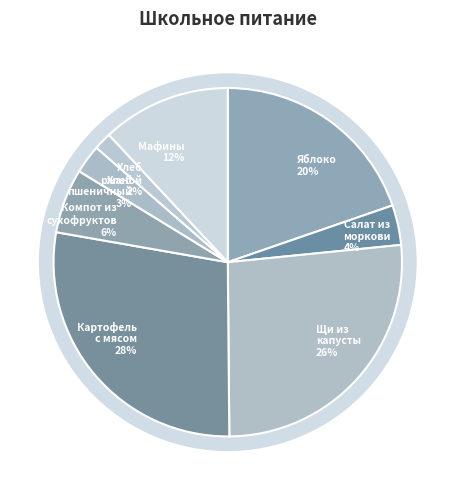

Rank the categories by value from lowest to highest.

Хлеб ржаной, Хлеб пшеничный, Салат из свежей моркови, Компот из сухофруктов, Мафины, Яблоко, Щи из свеж капусты, Картофель тушенный с мясом